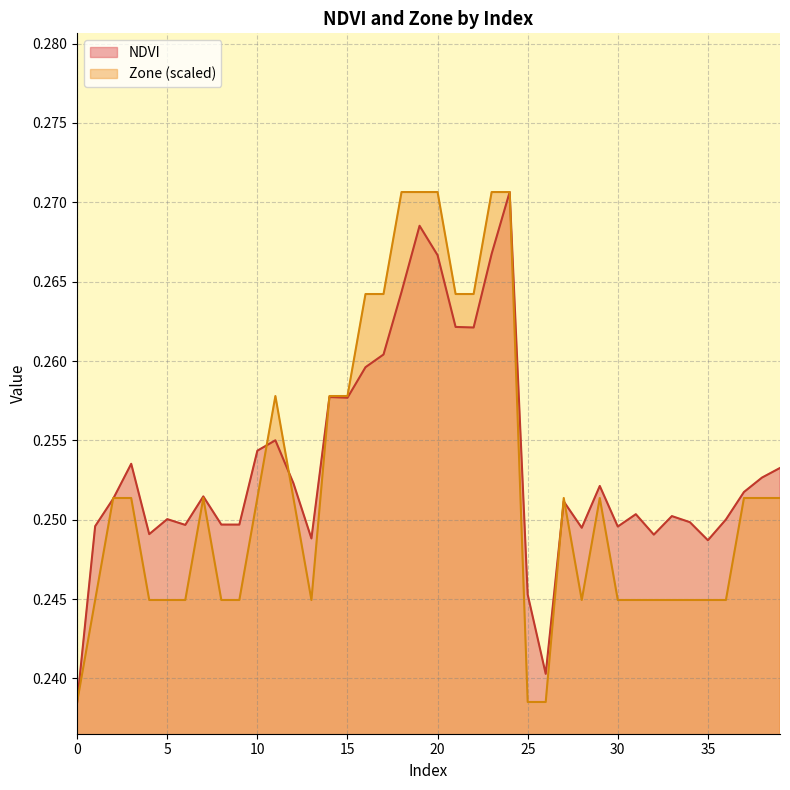

Is the value of Zone at 12 greater than the value of NDVI at 27?

Yes